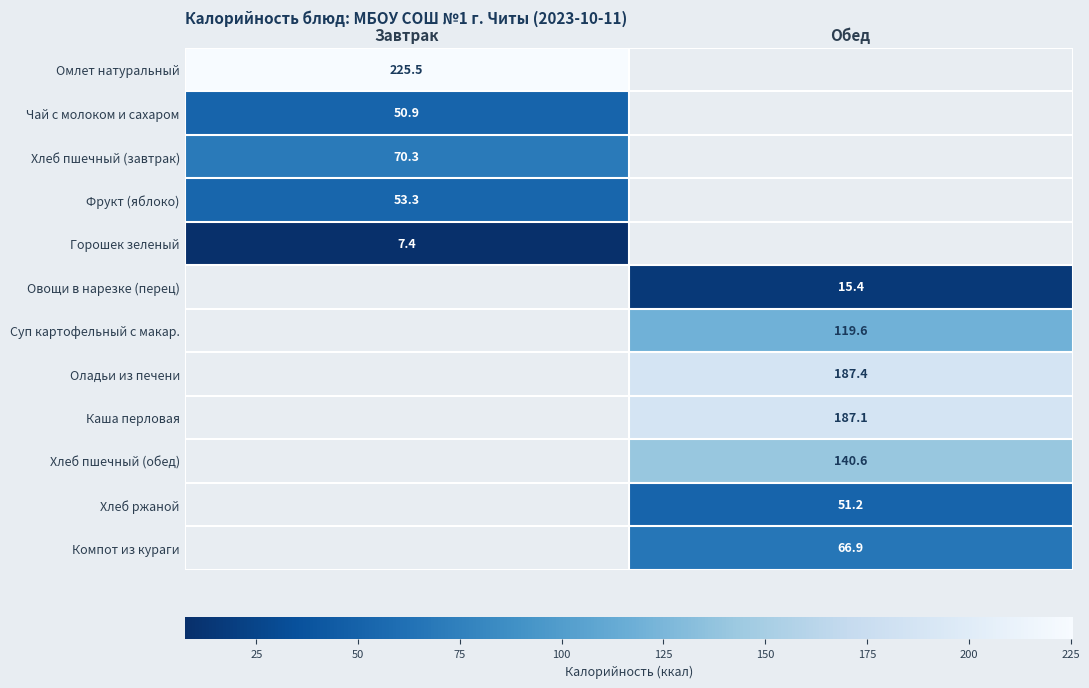

Is the value of Каша перловая at Обед greater than the value of Горошек зеленый at Завтрак?

Yes